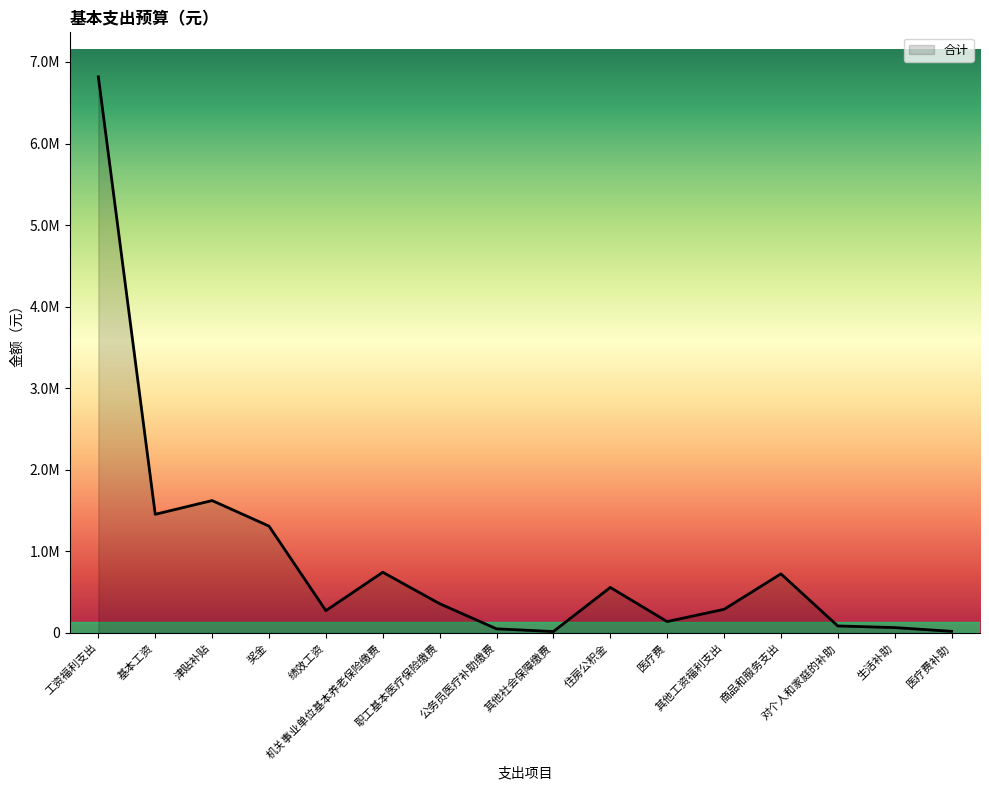

Reading left to right, extract all data points from this chart.

工资福利支出=6817719.3	基本工资=1454508.0	津贴补贴=1622812.8	奖金=1309917.0	绩效工资=273176.0	机关事业单位基本养老保险缴费=744036.5	职工基本医疗保险缴费=358480.2	公务员医疗补助缴费=50400.0	其他社会保障缴费=17362.8	住房公积金=558000.0	医疗费=139506.0	其他工资福利支出=289520.0	商品和服务支出=724358.8	对个人和家庭的补助=85545.2	生活补助=65851.2	医疗费补助=19694.0